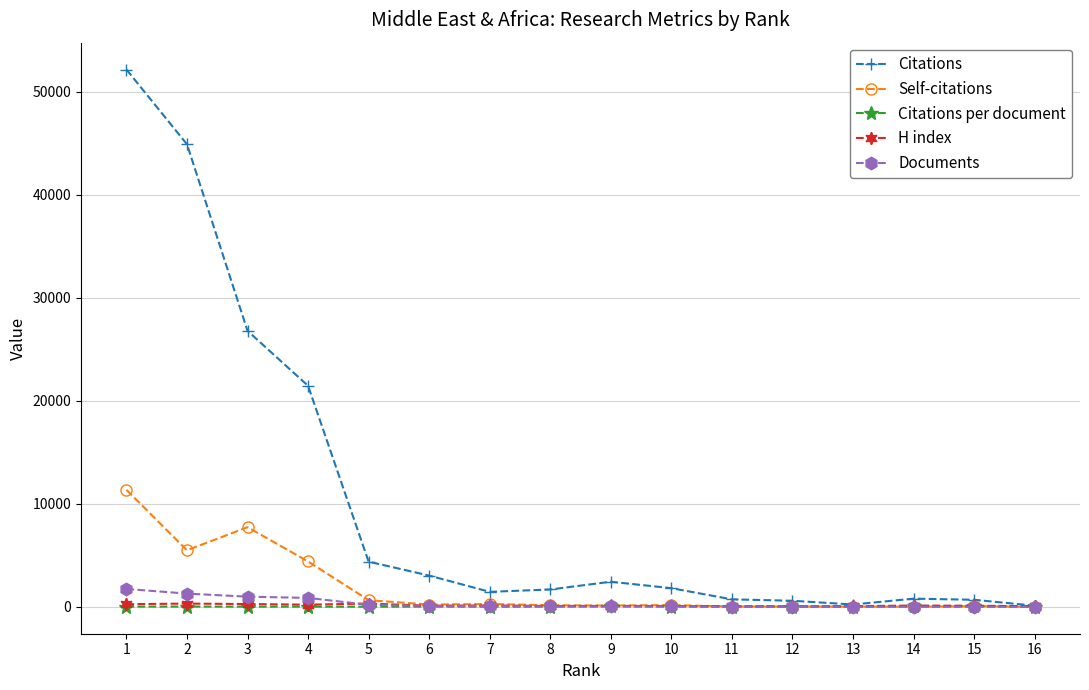

How many lines are shown in the chart?

5